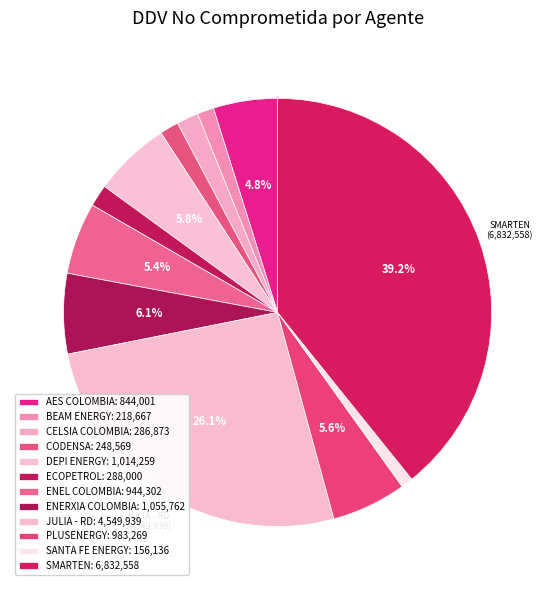

Between DEPI ENERGY and CODENSA, which is larger?

DEPI ENERGY